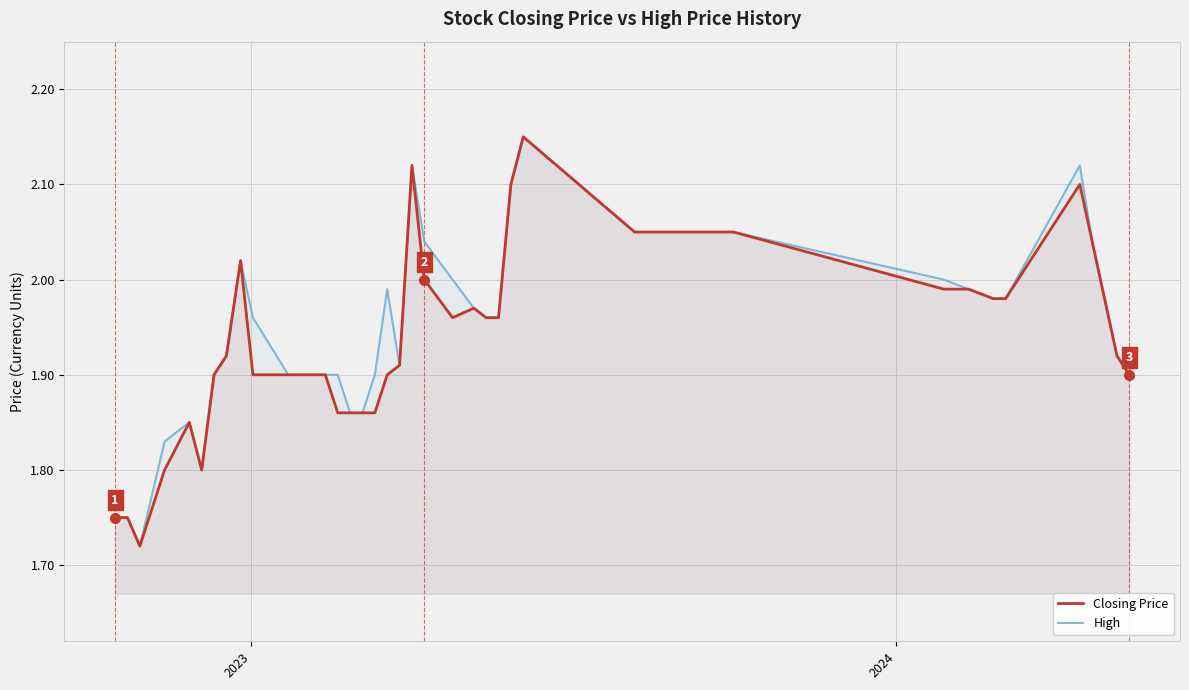

True or false: High and Closing Price cross at least once.

False